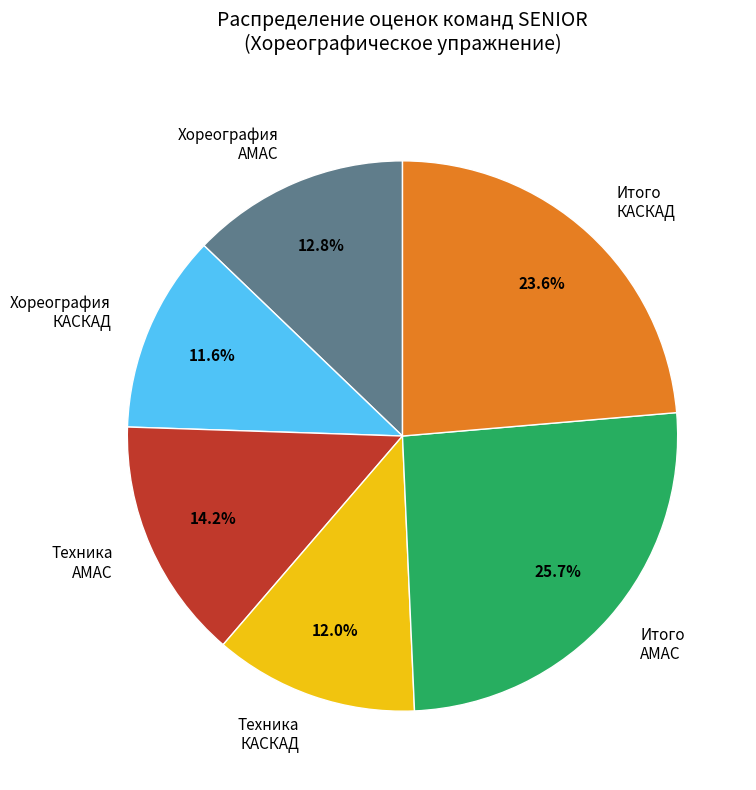

Does Итого АМАС account for over 50% of the chart?

No